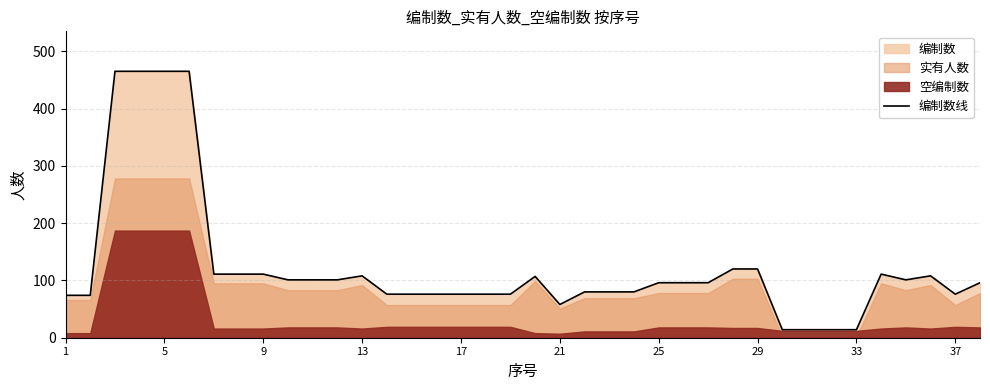

Read the value at 15, to the nearest 50.

100